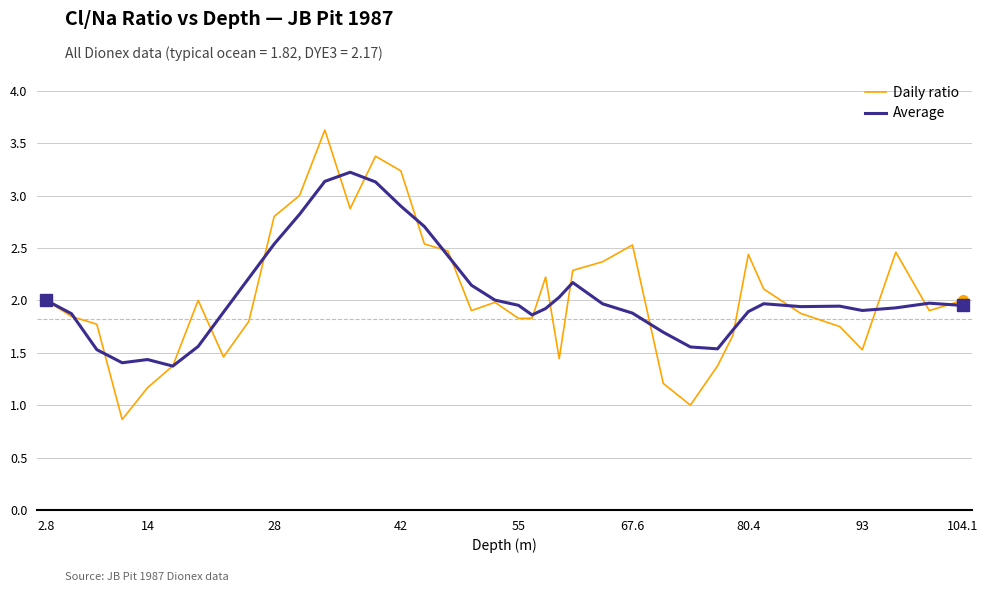

What is the sum of all Average values?

78.1